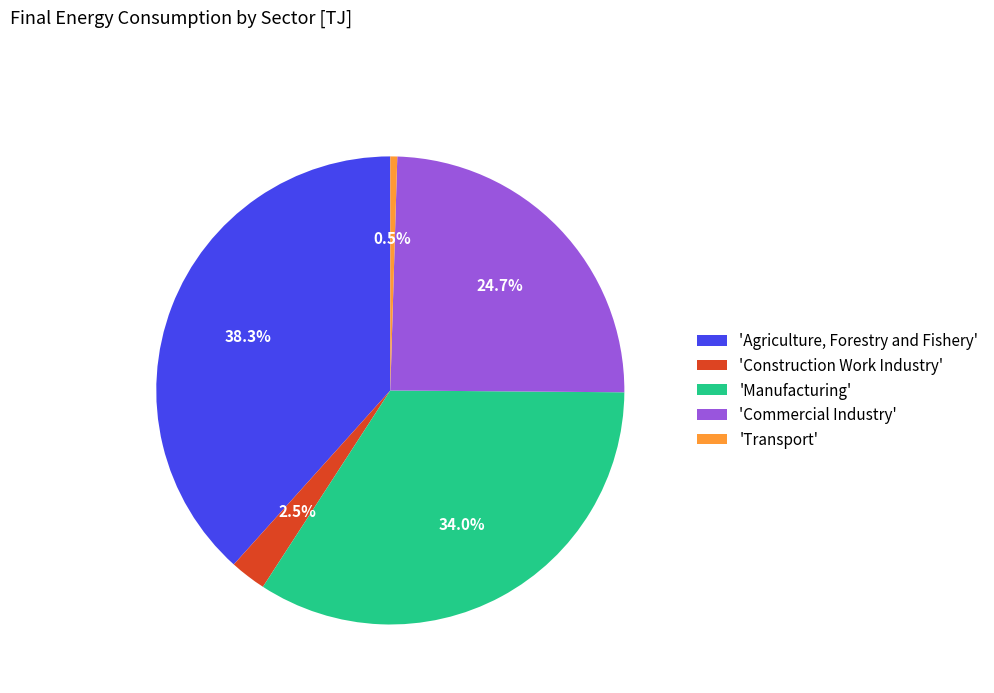

Combined, do 'Agriculture, Forestry and Fishery' and 'Commercial Industry' account for over 50%?

Yes